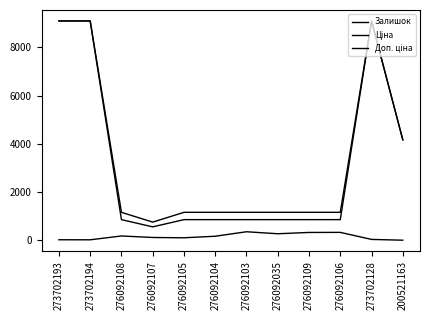

True or false: Залишок and Ціна intersect in this chart.

False